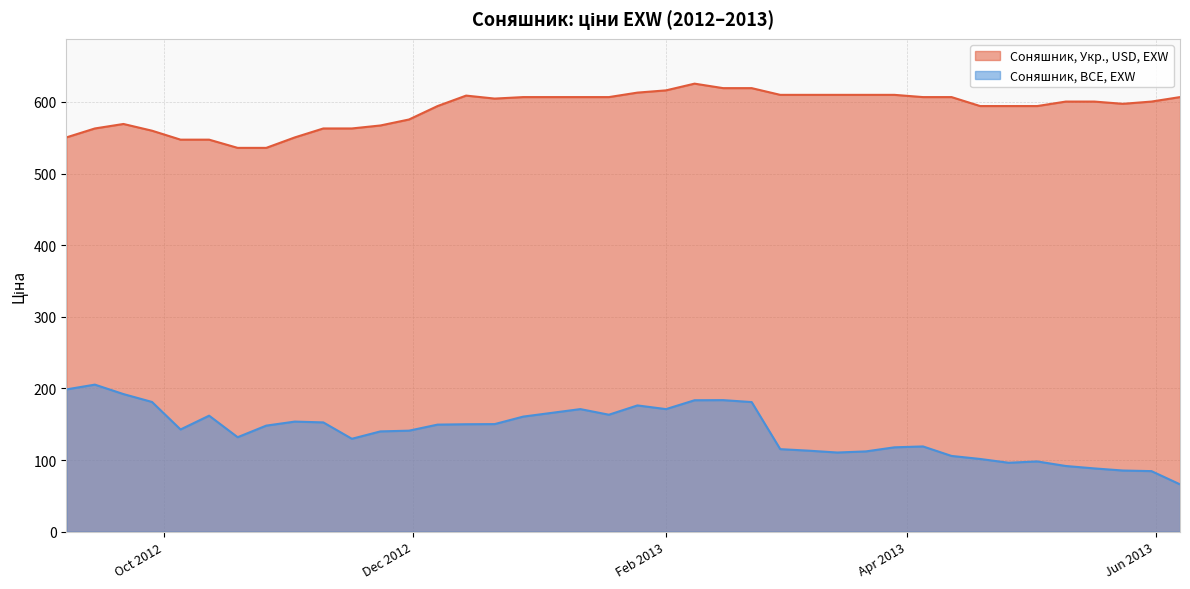

Between 2013-04-05 and 2012-10-05, which is larger?

2013-04-05